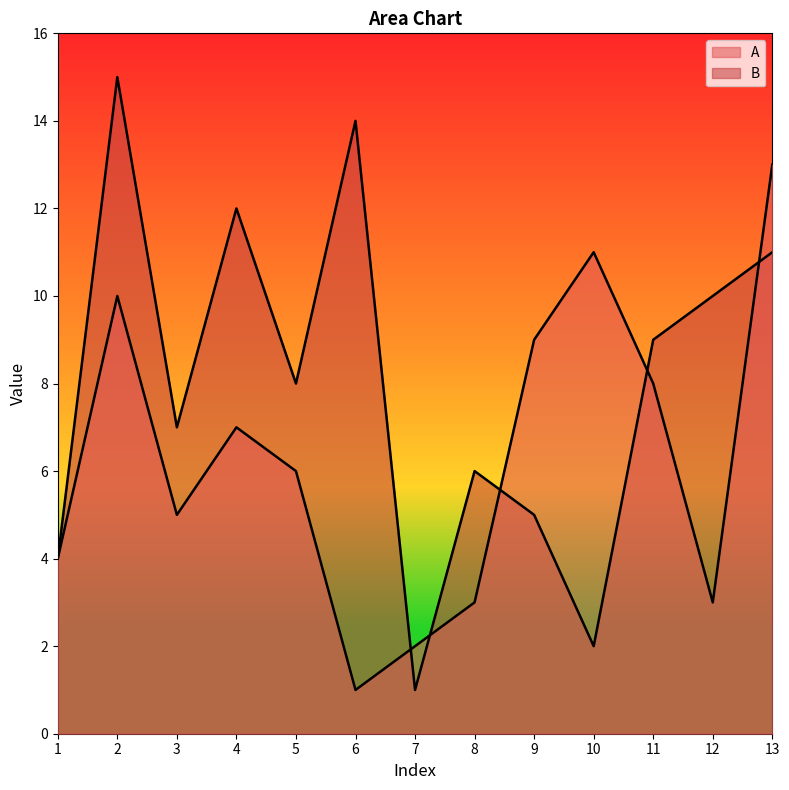

Reading left to right, transcribe all the data shown in this chart.

A: 4	10	5	7	6	1	2	3	9	11	8	3	13
B: 4	15	7	12	8	14	1	6	5	2	9	10	11